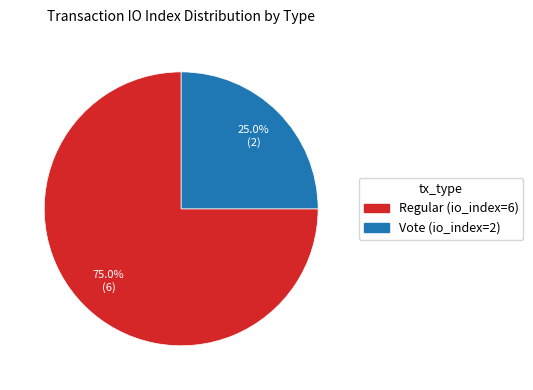

Rank the categories by value from lowest to highest.

Vote (io_index=2), Regular (io_index=6)